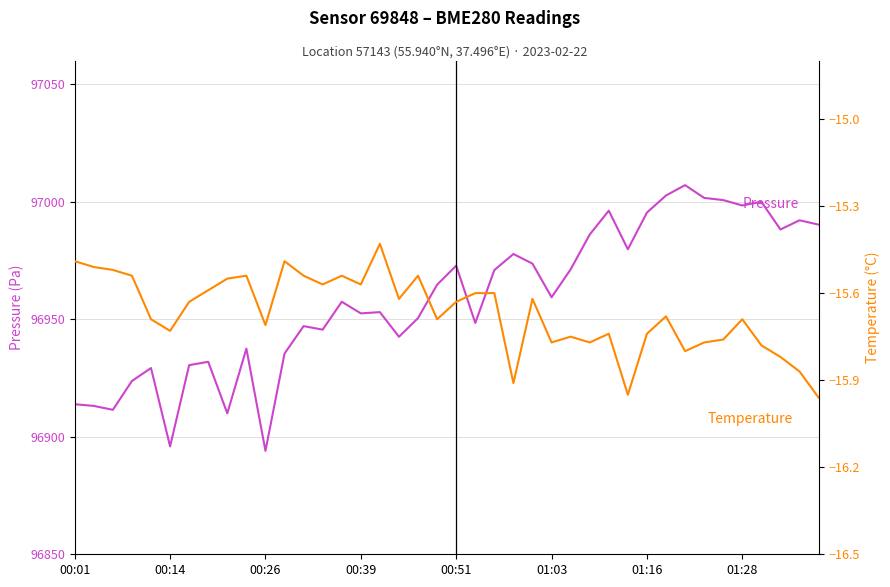

Which series has the widest spread of values?

pressure